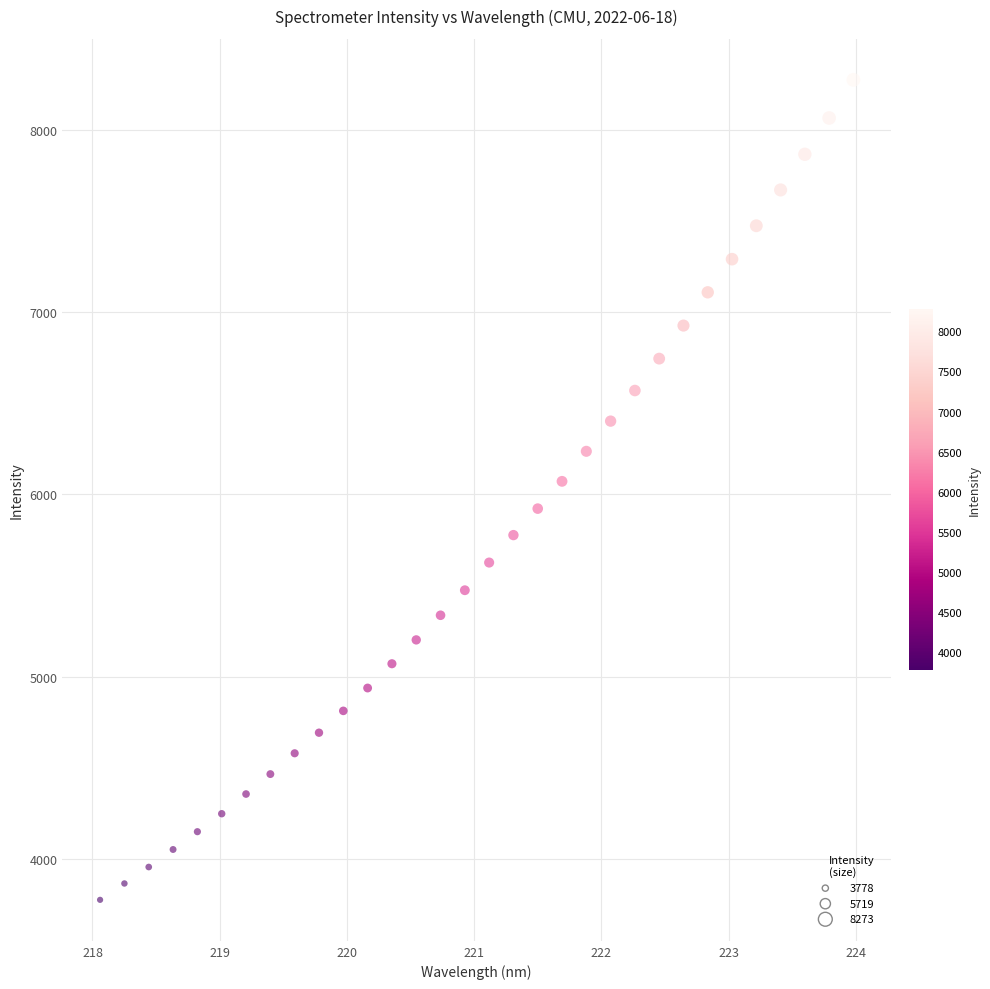

What is the range of Y values (max minus min)?

4495.2